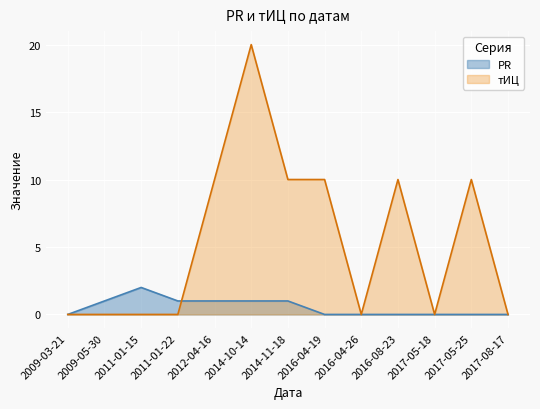

Count the тИЦ values in the range 0 to 10.

12